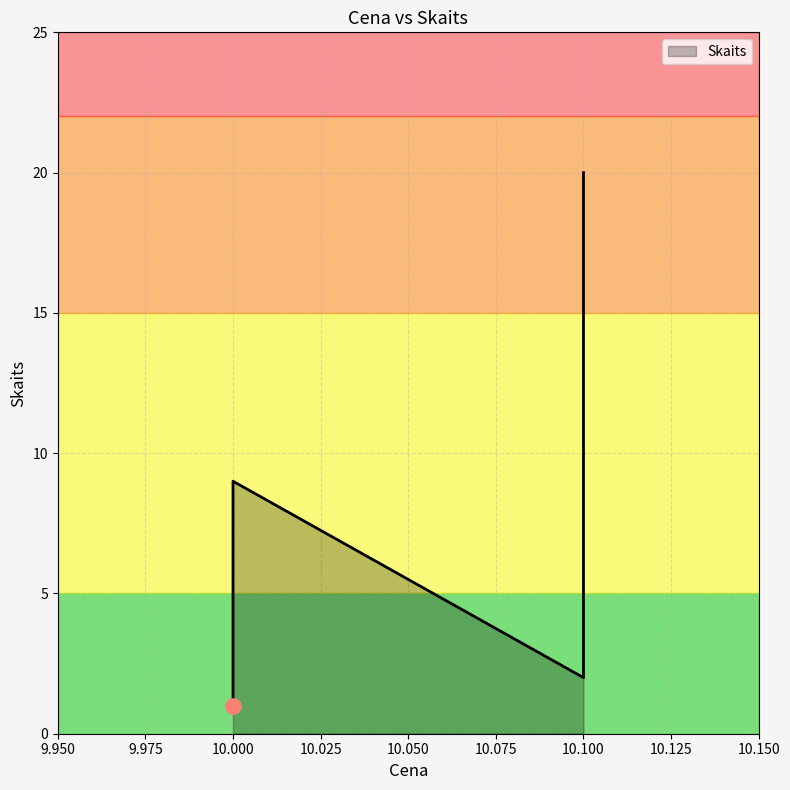

Between 10.0 and 10.1, which is larger?

10.1